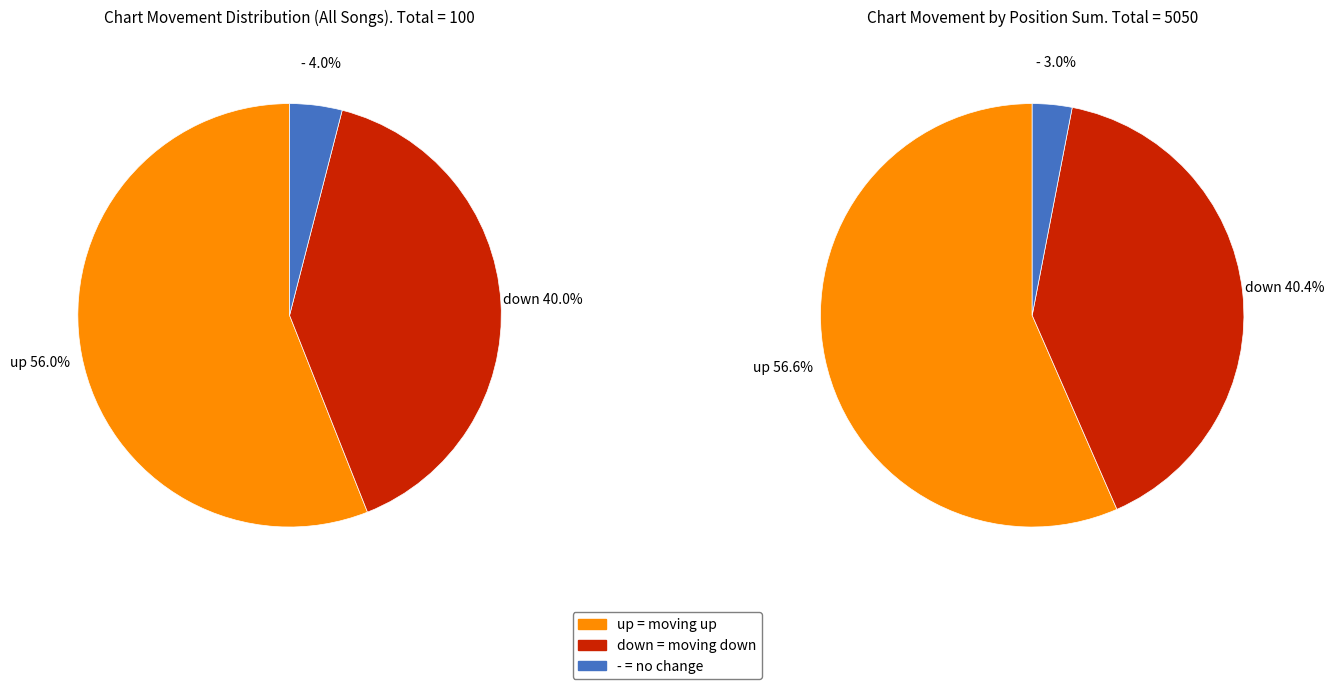

What is the ratio of the value at - to the value at down?

0.1